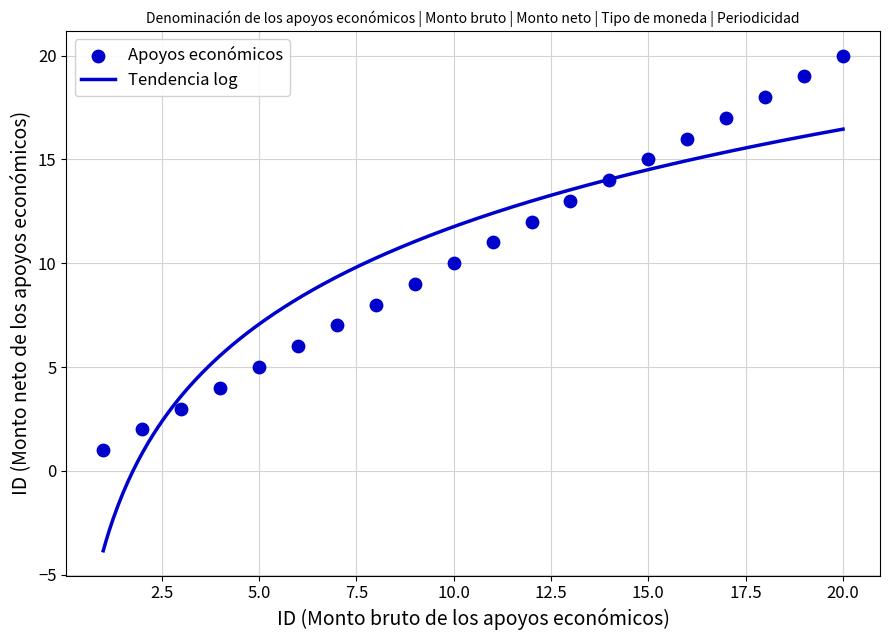

Count the number of points in this scatter plot.

20